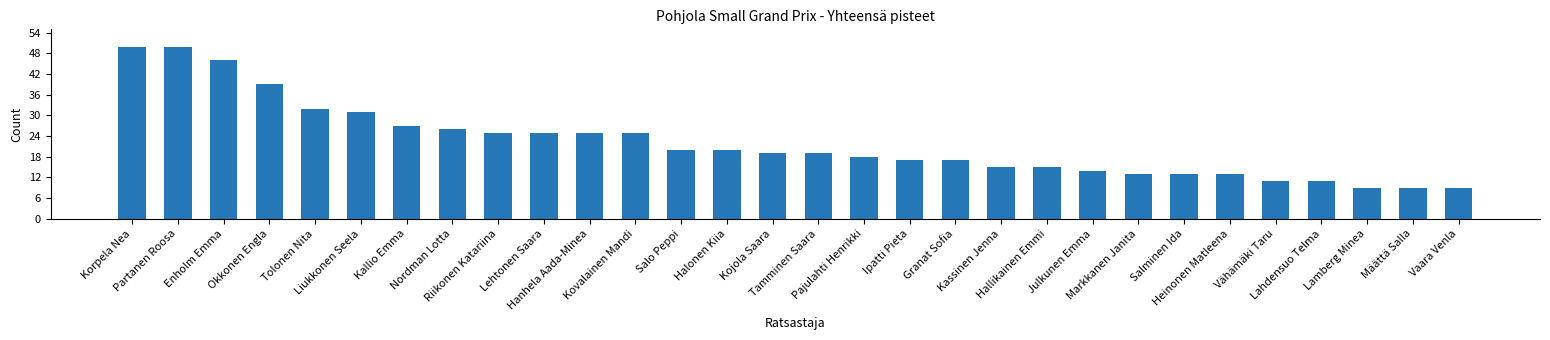

What is the value of the 7th bar from the left?

27